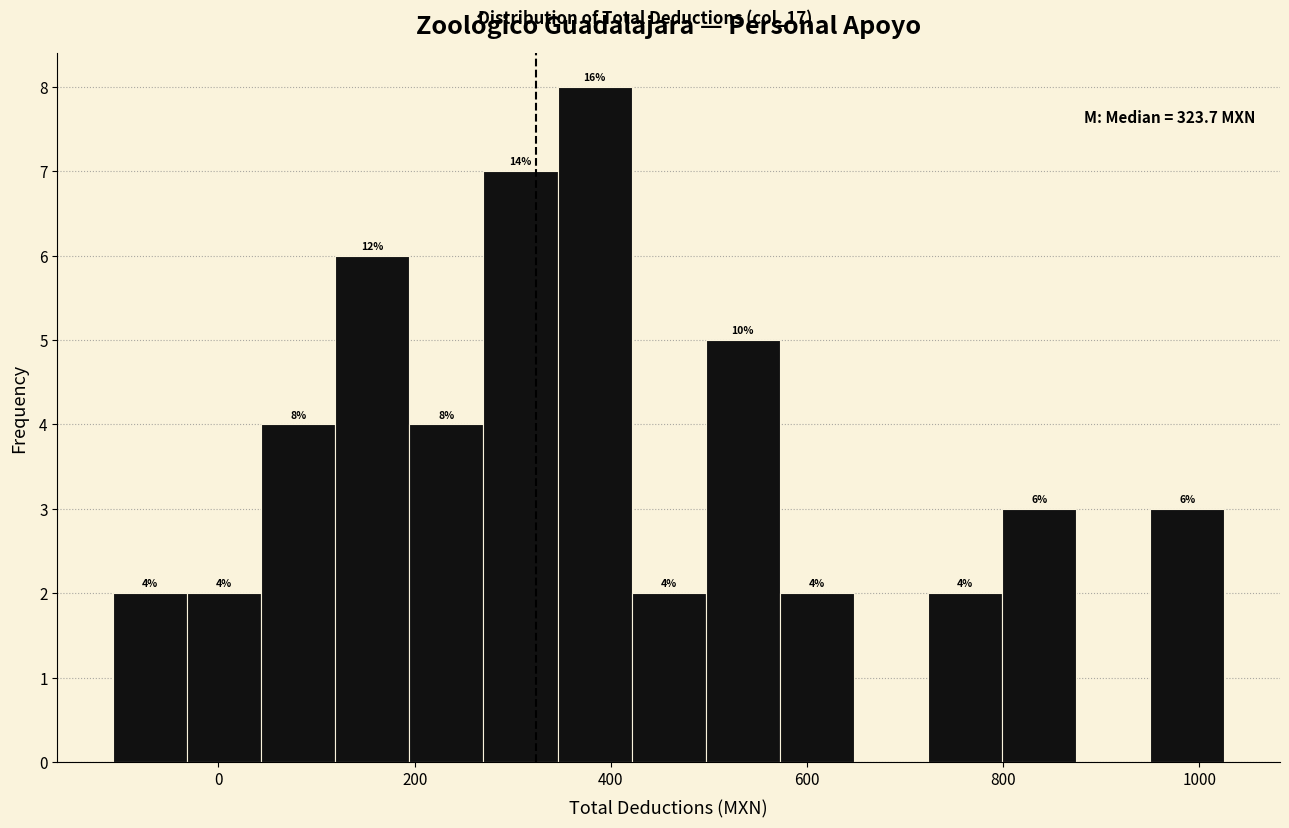

Around what value on the x-axis is the tallest bar? Give the approximate position of its centre, as read against the axis.

380